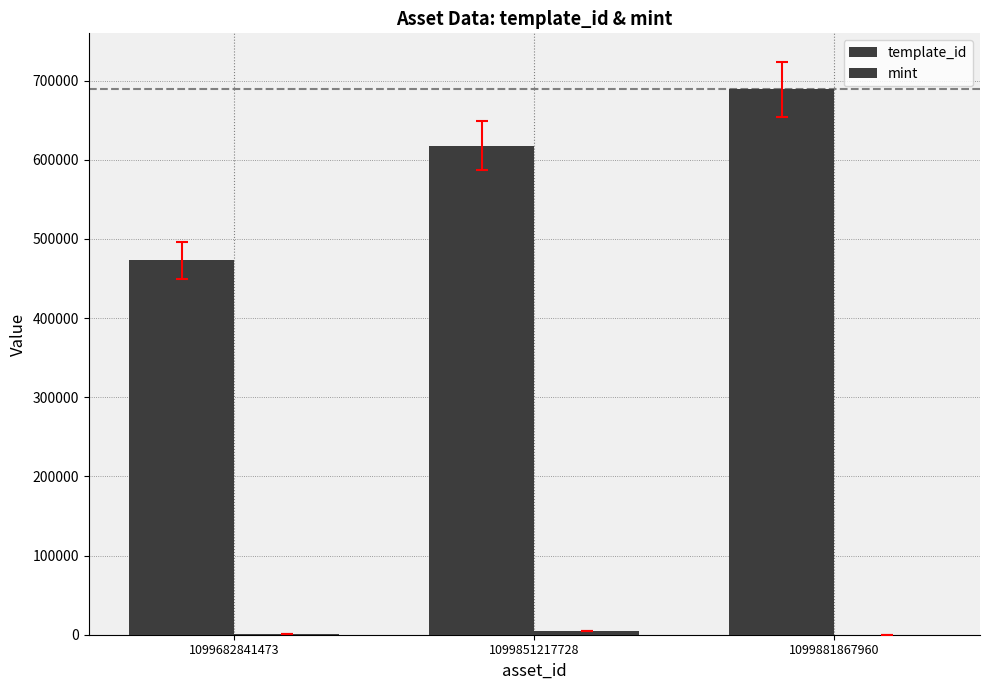

How many groups of bars are there?

3